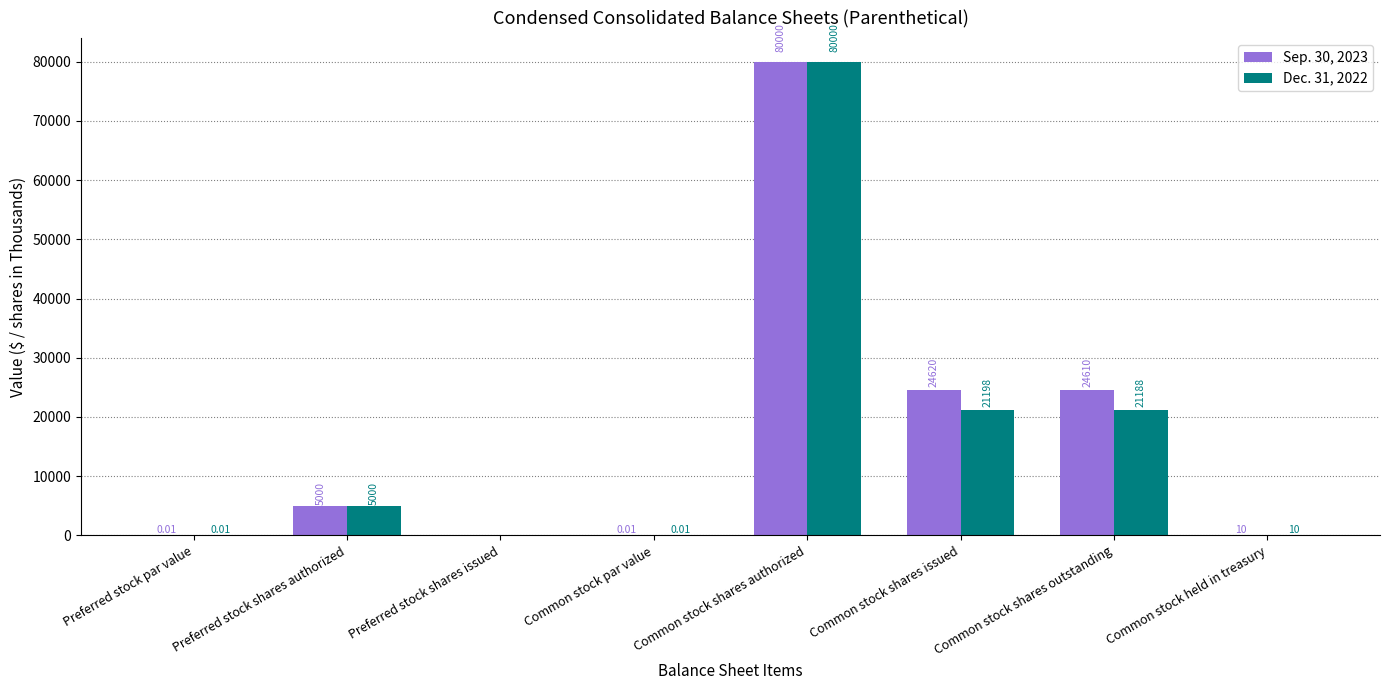

Which category has the highest value across all series?

Common stock shares authorized